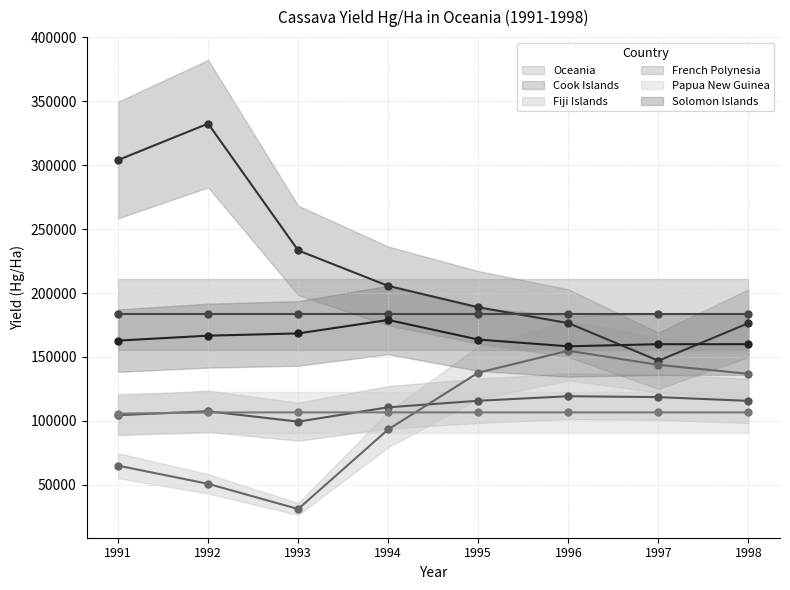

How many intersections are there between Cook Islands and Solomon Islands?

2